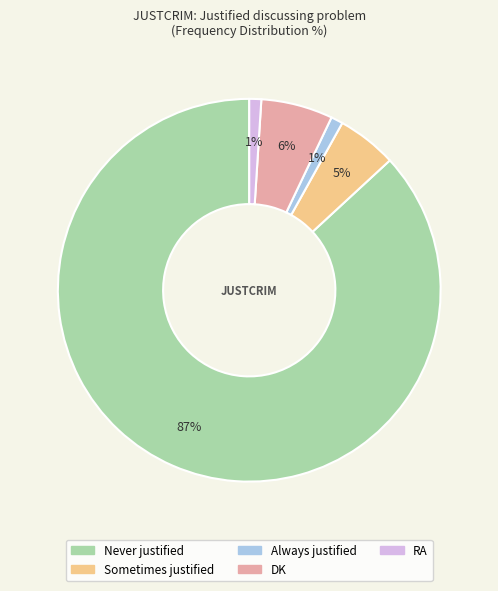

Which category has the biggest portion of the pie?

Never justified